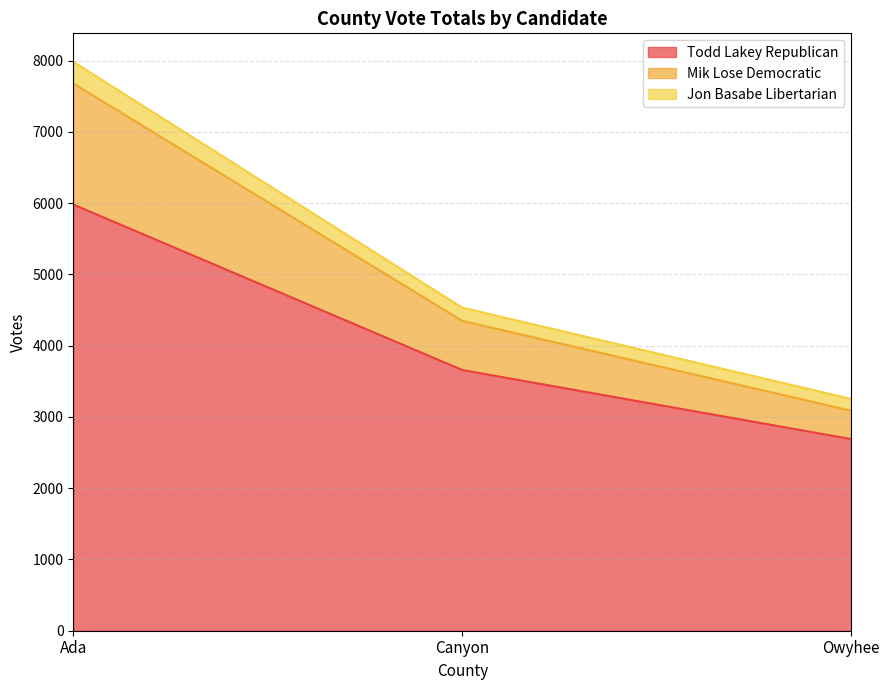

Does the chart display data point markers on the line(s)?

No